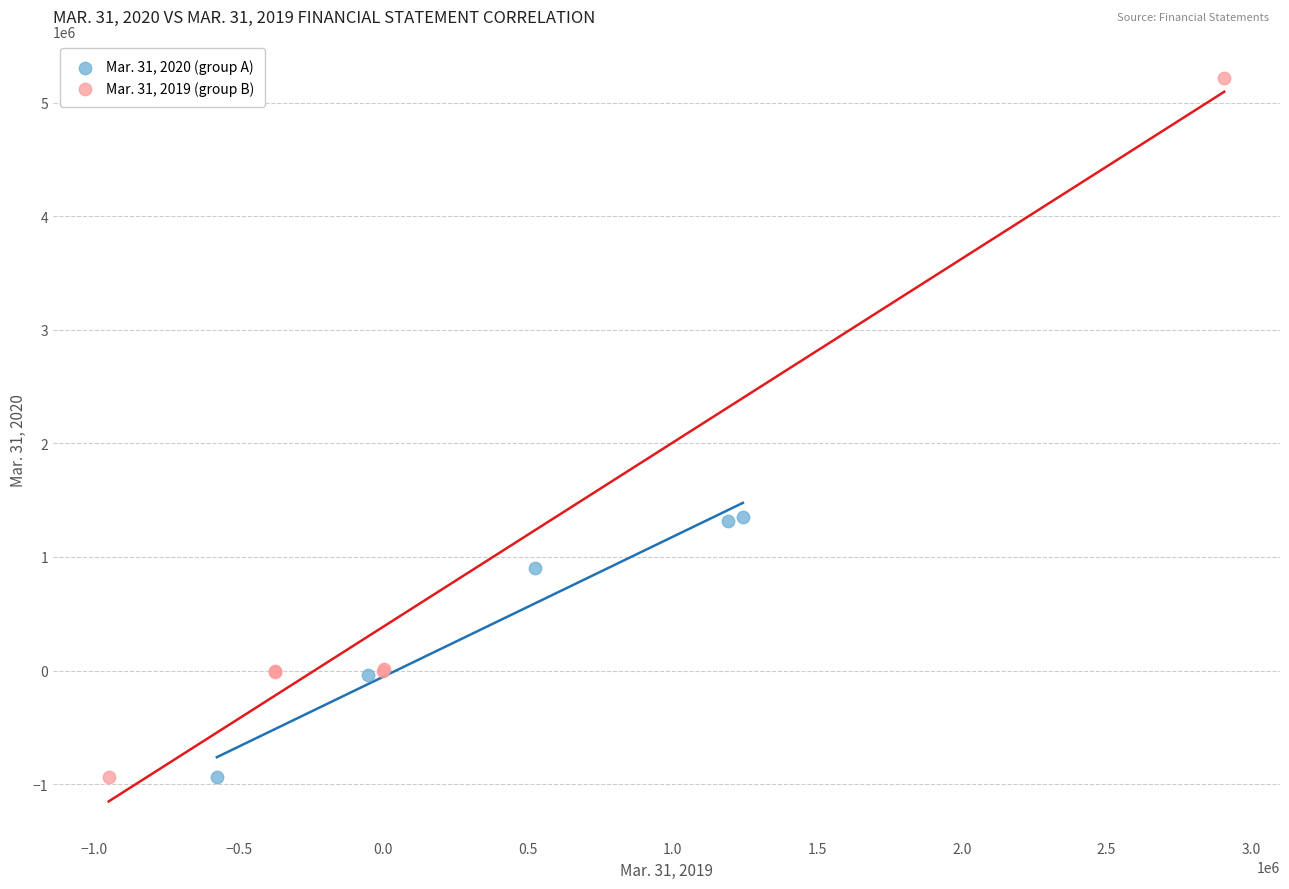

Which series contains the highest Y value?

Mar. 31, 2019 (group B)